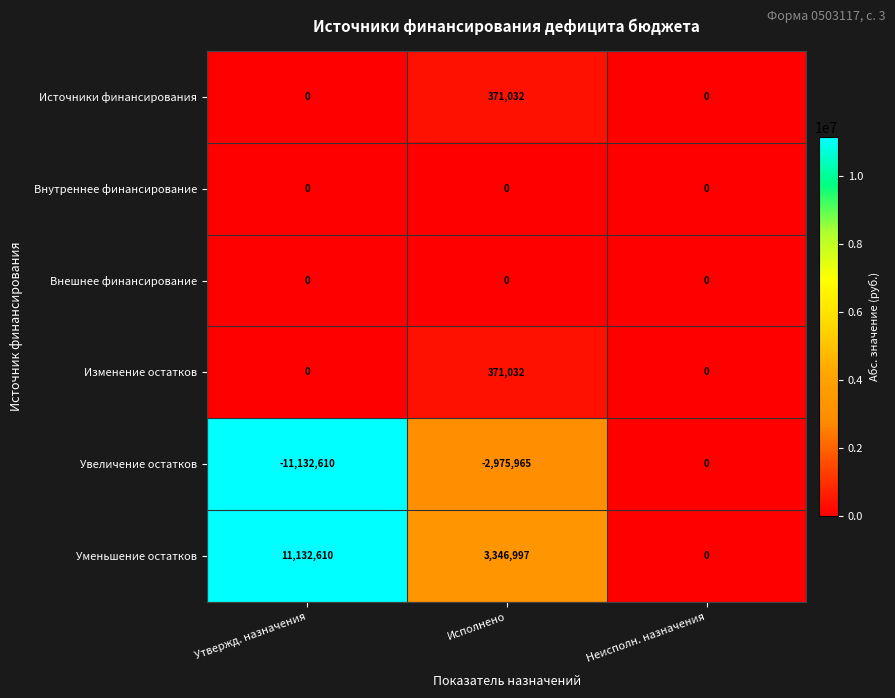

Reading left to right, what are all the values shown in this chart?

Источники финансирования: 0	371032	0
Внутреннее финансирование: 0	0	0
Внешнее финансирование: 0	0	0
Изменение остатков: 0	371032	0
Увеличение остатков: -11132610	-2975965	0
Уменьшение остатков: 11132610	3346997	0